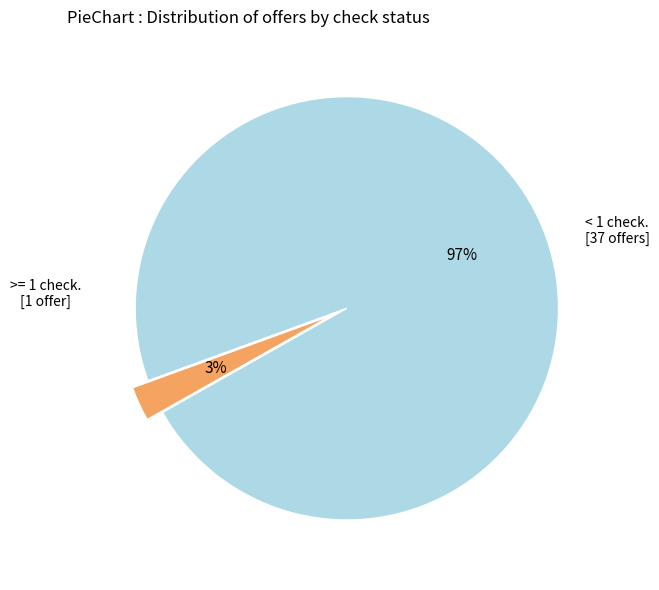

Is there a majority slice in this chart?

Yes